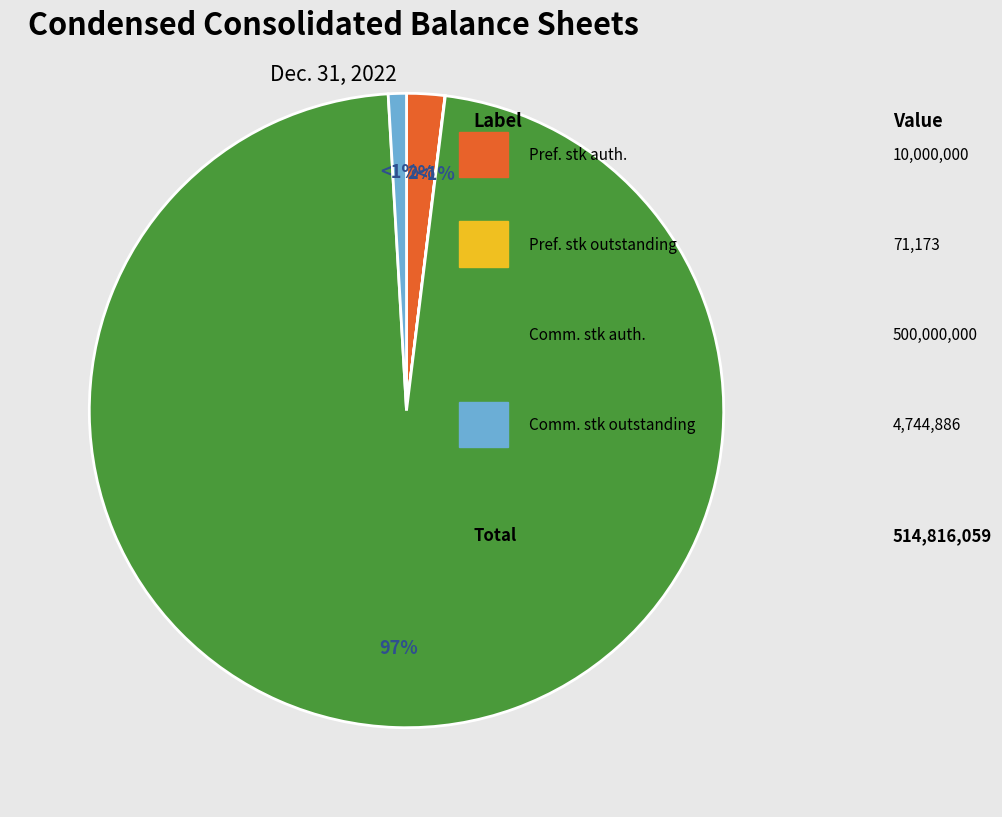

Is Preferred stock, shares outstanding the majority of the pie?

No